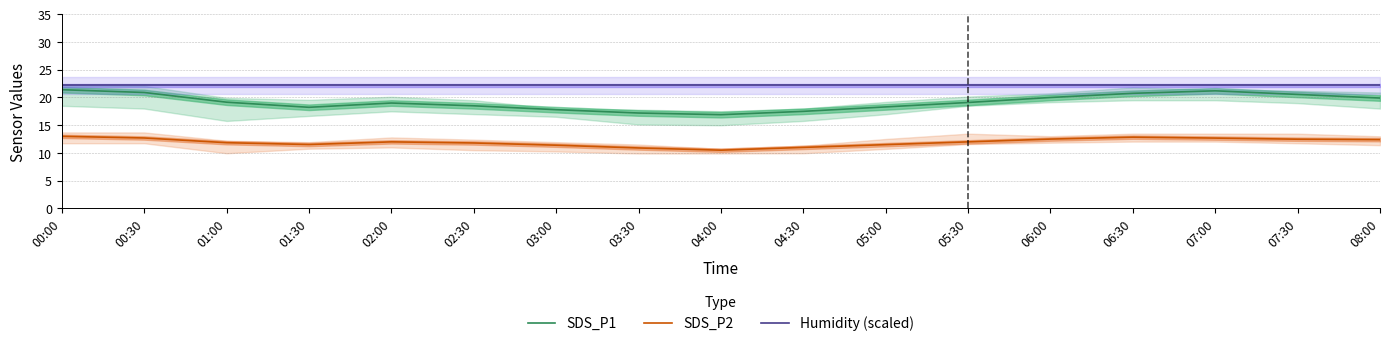

Which has a higher value, 06:30 or 00:30?

00:30